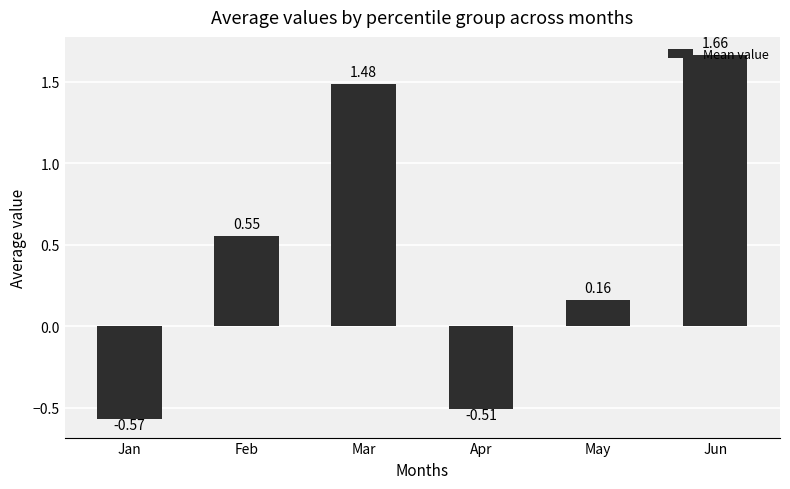

List the labels in order of value, smallest first.

Jan, Apr, May, Feb, Mar, Jun